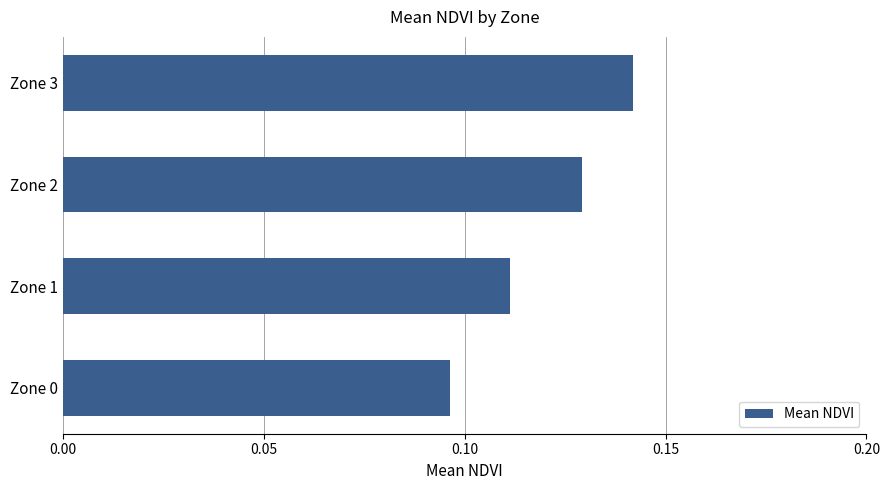

How many values are between 0 and 1?

4